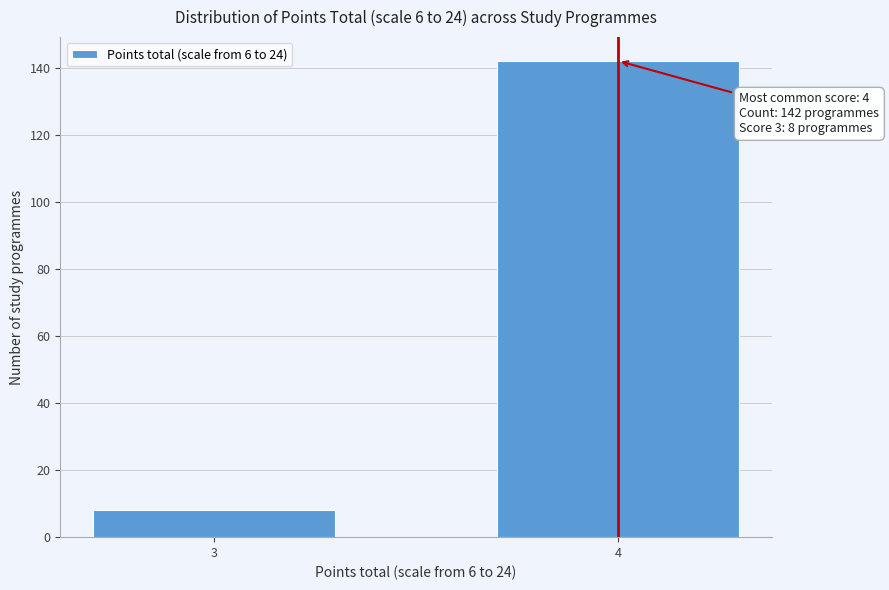

Reading right to left, transcribe all the data shown in this chart.

142	8